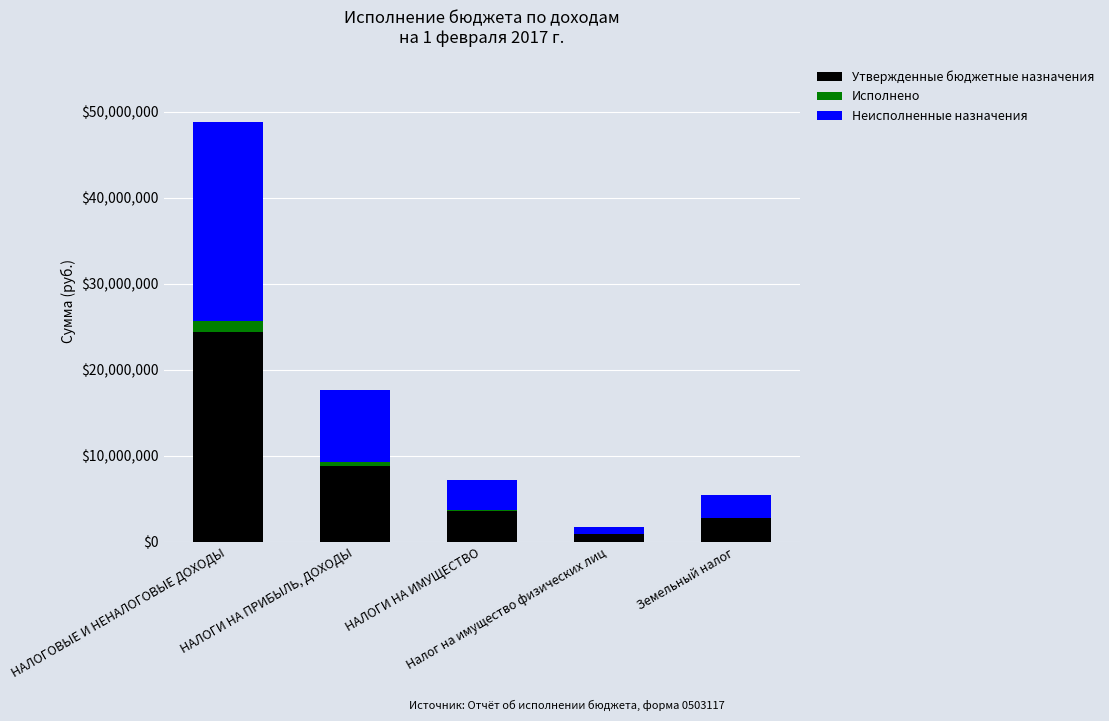

What is the highest value of the Утвержденные бюджетные назначения series?

24399000.0